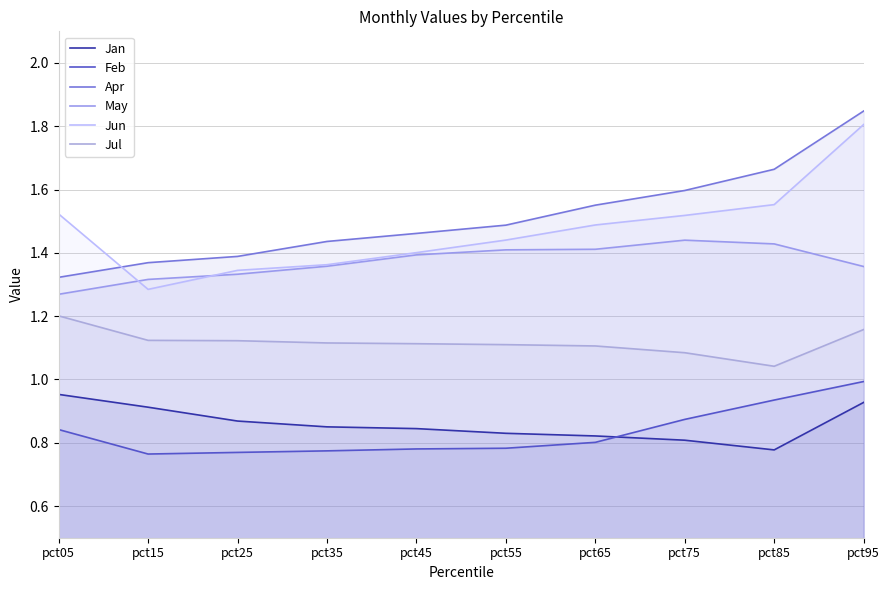

The value of Jun at pct15 is 1.3. True or false?

True